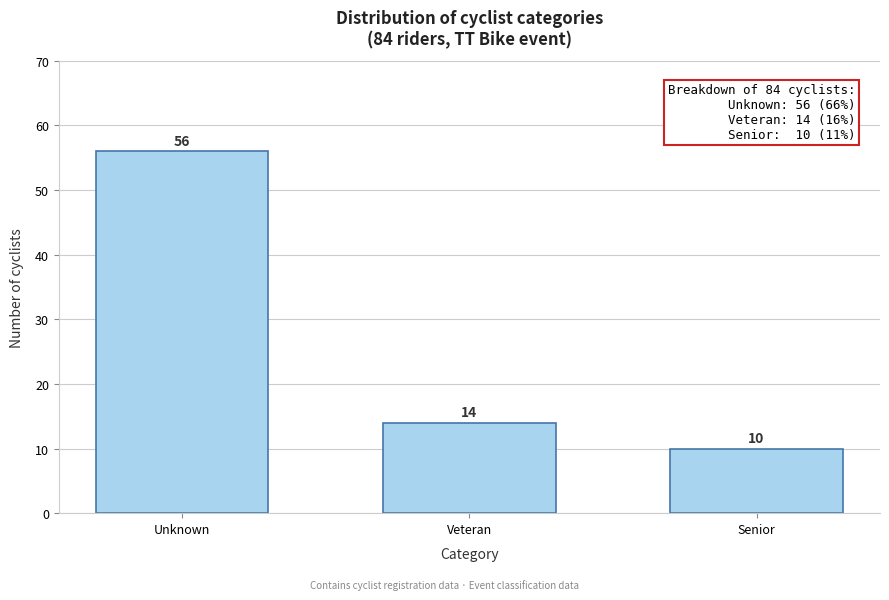

Reading right to left, transcribe all the data shown in this chart.

Senior=10	Veteran=14	Unknown=56